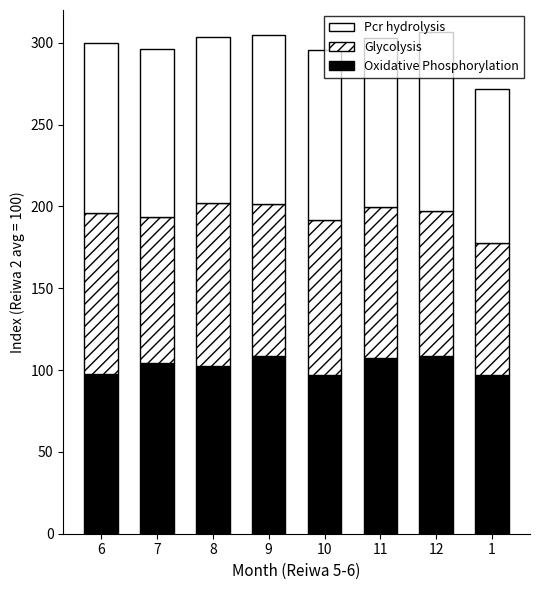

Does the chart contain stacked bars?

Yes